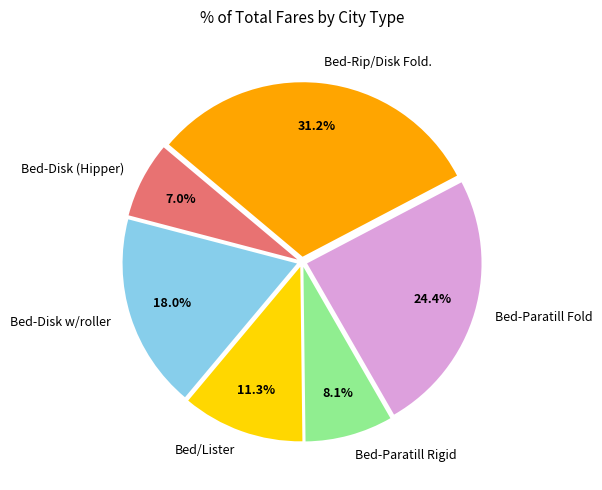

To the nearest percent, what portion does Bed-Disk w/roller represent?

18%